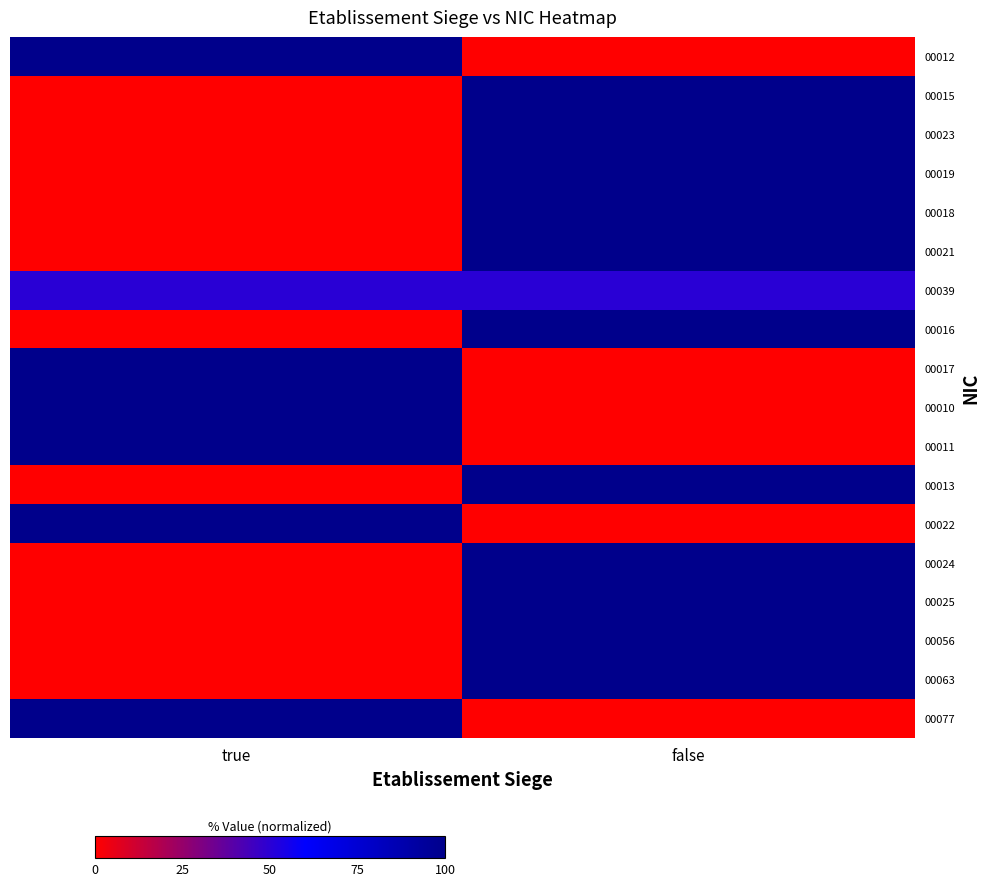

Which label corresponds to the largest value in the chart?

true